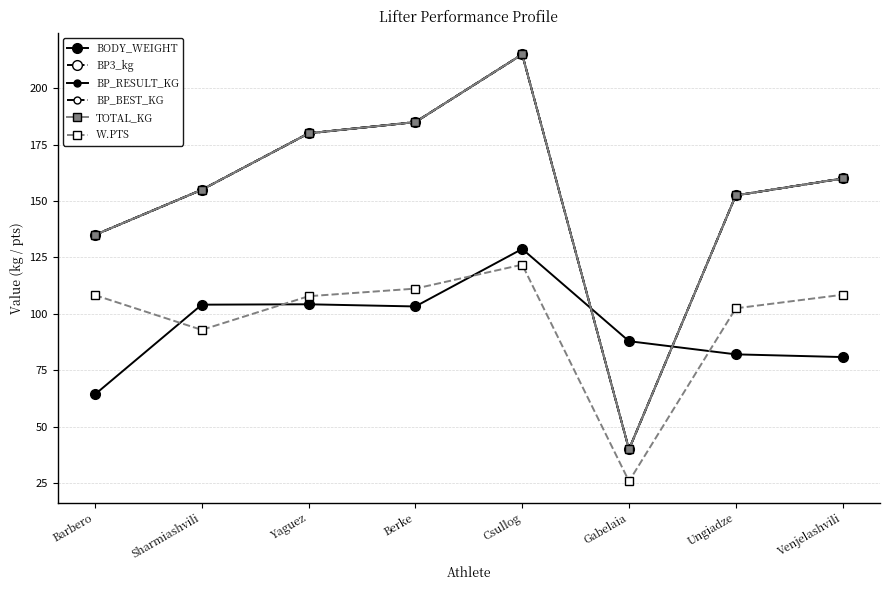

Reading left to right, list all the values displayed in this chart.

BODY_WEIGHT: Barbero=64.3	Sharmiashvili=104.1	Yaguez=104.3	Berke=103.3	Csullog=128.8	Gabelaia=87.9	Ungiadze=82.1	Venjelashvili=80.9
BP3_kg: Barbero=135.0	Sharmiashvili=155.0	Yaguez=180.0	Berke=185.0	Csullog=215.0	Gabelaia=40.0	Ungiadze=152.5	Venjelashvili=160.0
BP_RESULT_KG: Barbero=135.0	Sharmiashvili=155.0	Yaguez=180.0	Berke=185.0	Csullog=215.0	Gabelaia=40.0	Ungiadze=152.5	Venjelashvili=160.0
BP_BEST_KG: Barbero=135.0	Sharmiashvili=155.0	Yaguez=180.0	Berke=185.0	Csullog=215.0	Gabelaia=40.0	Ungiadze=152.5	Venjelashvili=160.0
TOTAL_KG: Barbero=135.0	Sharmiashvili=155.0	Yaguez=180.0	Berke=185.0	Csullog=215.0	Gabelaia=40.0	Ungiadze=152.5	Venjelashvili=160.0
W.PTS: Barbero=108.3	Sharmiashvili=92.9	Yaguez=107.8	Berke=111.2	Csullog=121.8	Gabelaia=25.9	Ungiadze=102.5	Venjelashvili=108.5